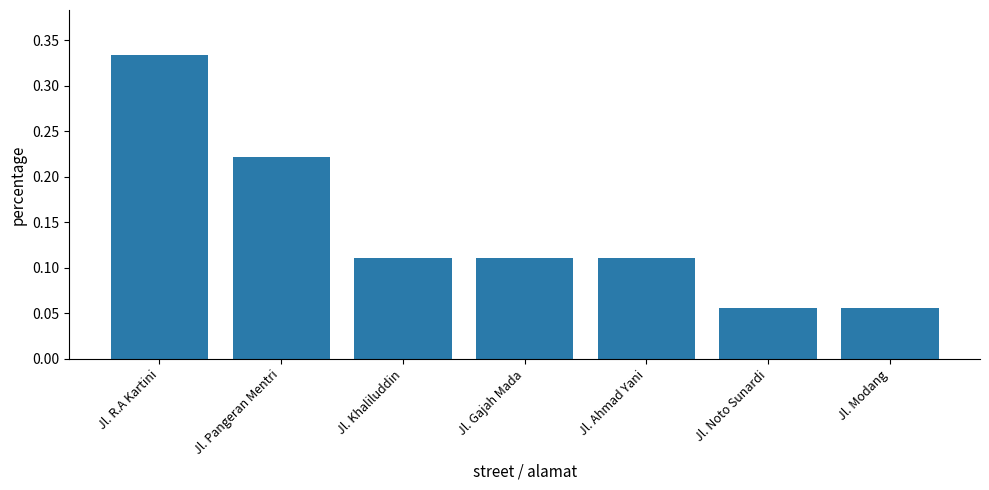

What position from the left is Jl. Gajah Mada?

4